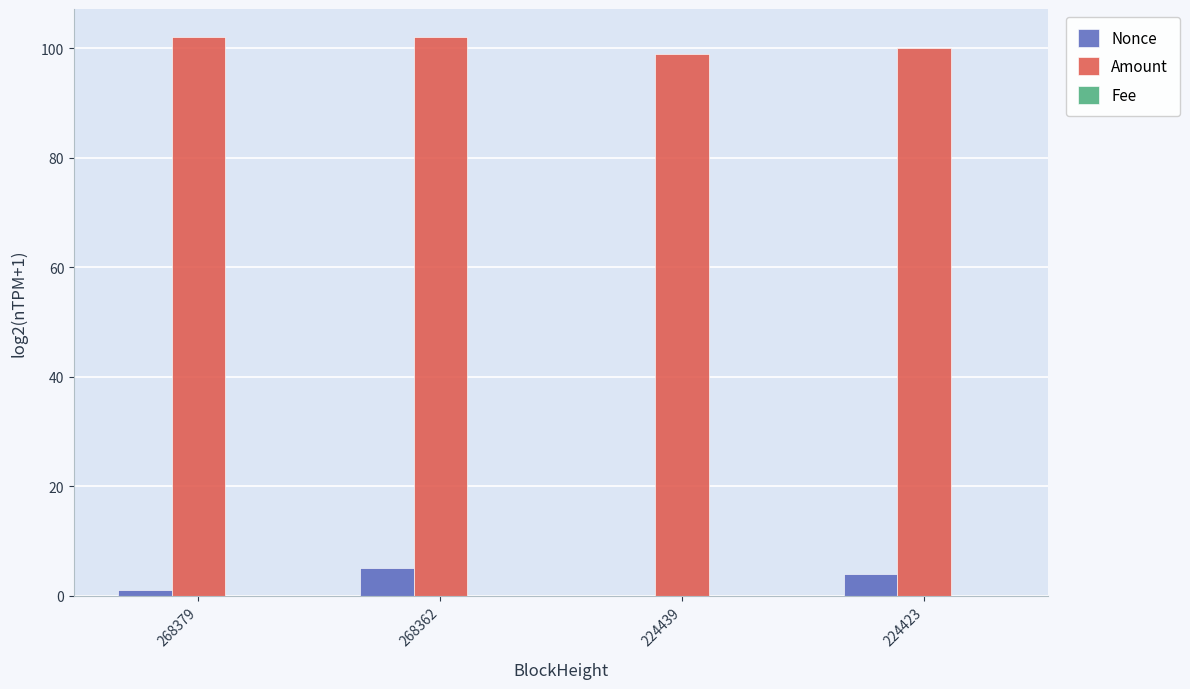

The Nonce series shows 5.0 at 268362. True or false?

True